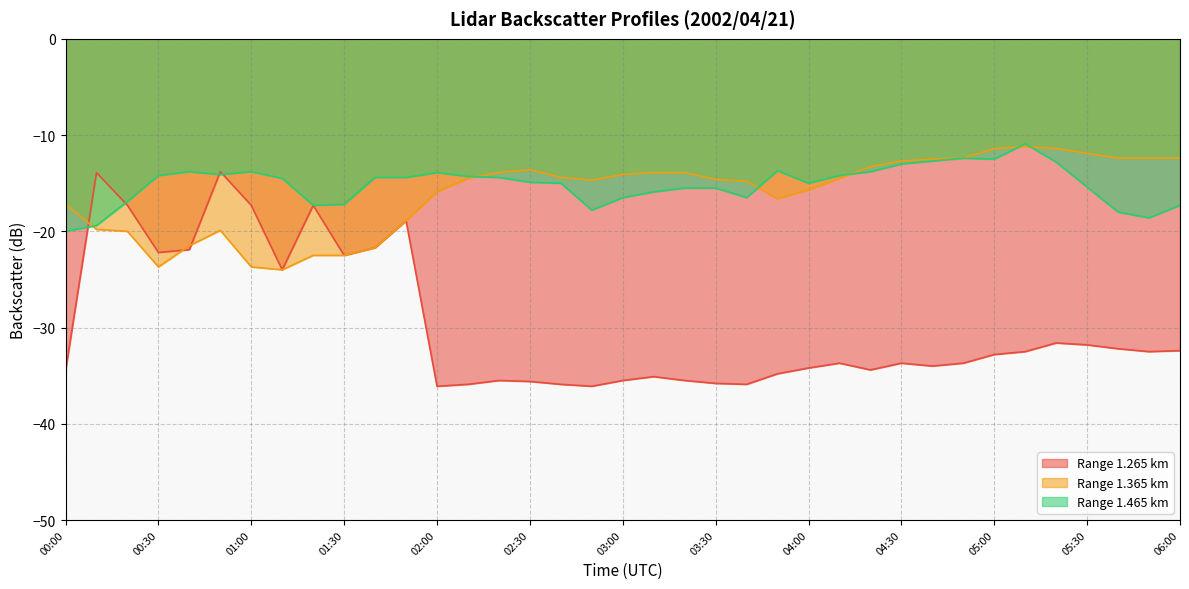

List the series in order of their peak value, highest first.

1.465, 1.365, 1.265